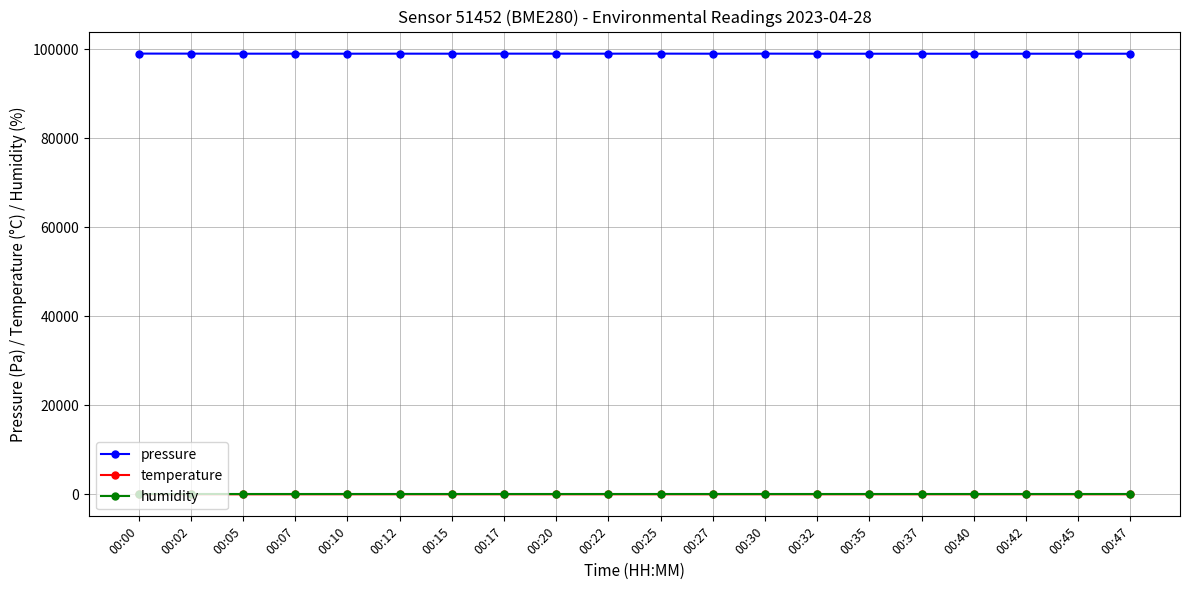

At how many categories does at least one series exceed 52765?

20